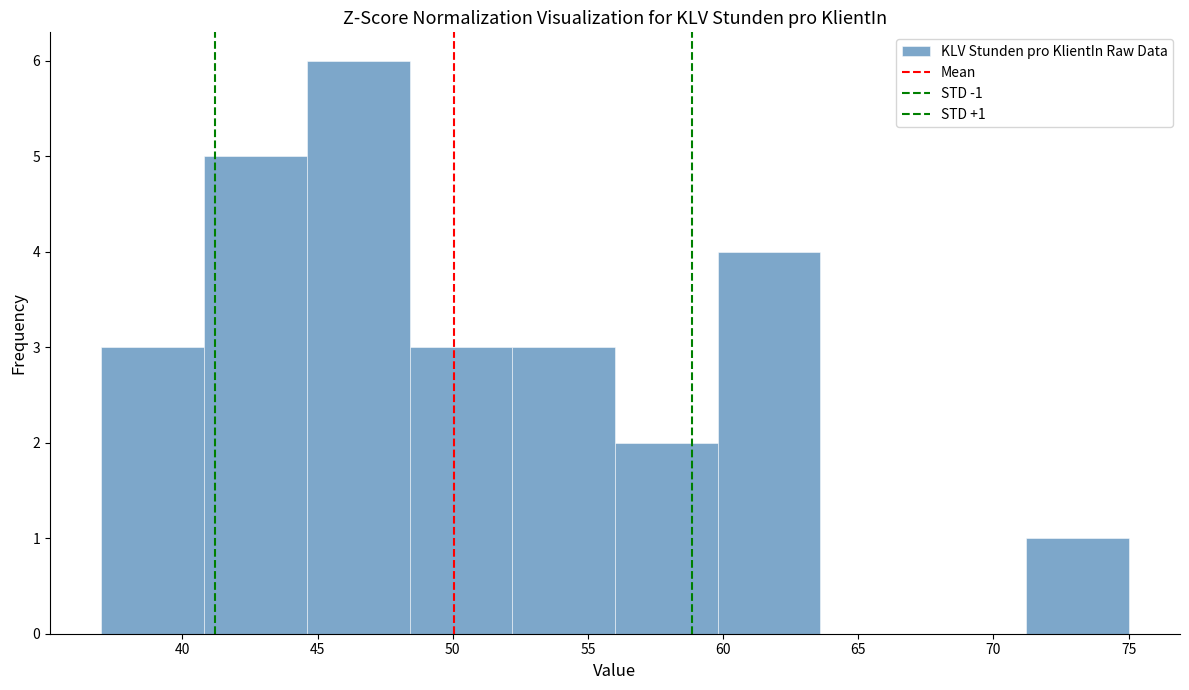

Which range on the x-axis has the tallest bar?

44.6 to 48.4